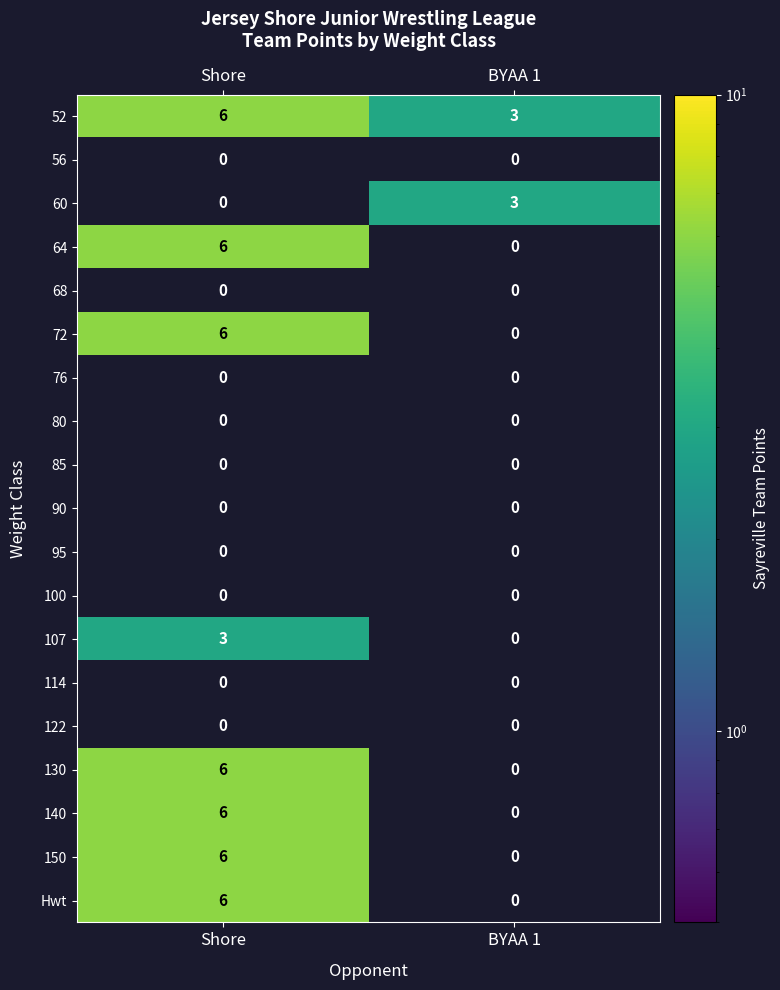

Which label corresponds to the largest value in the chart?

Shore